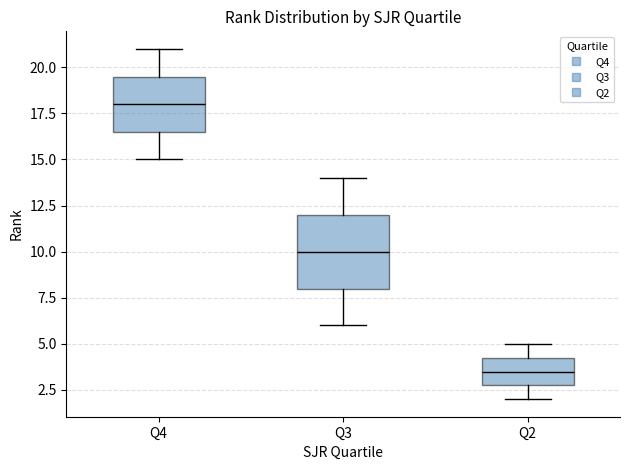

Reading left to right, transcribe this box plot: for each box, give where its median line is, the range the box spans, and where its two whiskers end, as read against the y-axis. The values are not printed on the chart, so give them approximately, as read against the axis.

Q4: median 18.0, box 16.5 to 19.5, whiskers 15.0 to 21.0
Q3: median 10.0, box 8.0 to 12.0, whiskers 6.0 to 14.0
Q2: median 3.5, box 3.0 to 4.5, whiskers 2.0 to 5.0